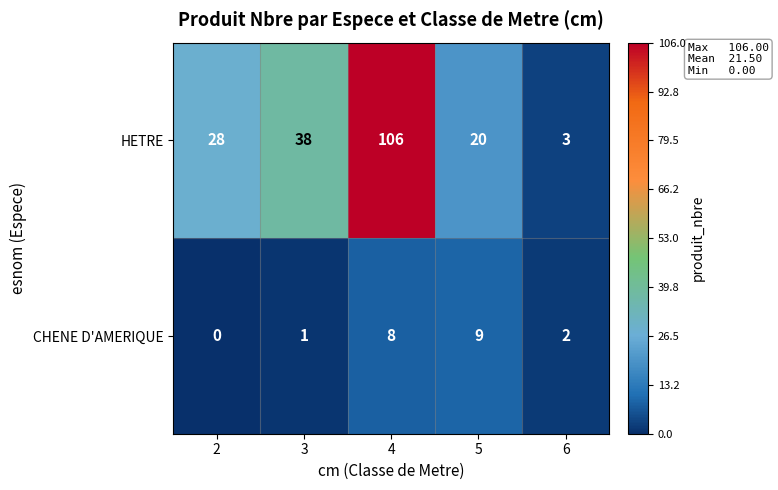

Reading left to right, list all the values displayed in this chart.

HETRE: 28	38	106	20	3
CHENE D'AMERIQUE: 0	1	8	9	2